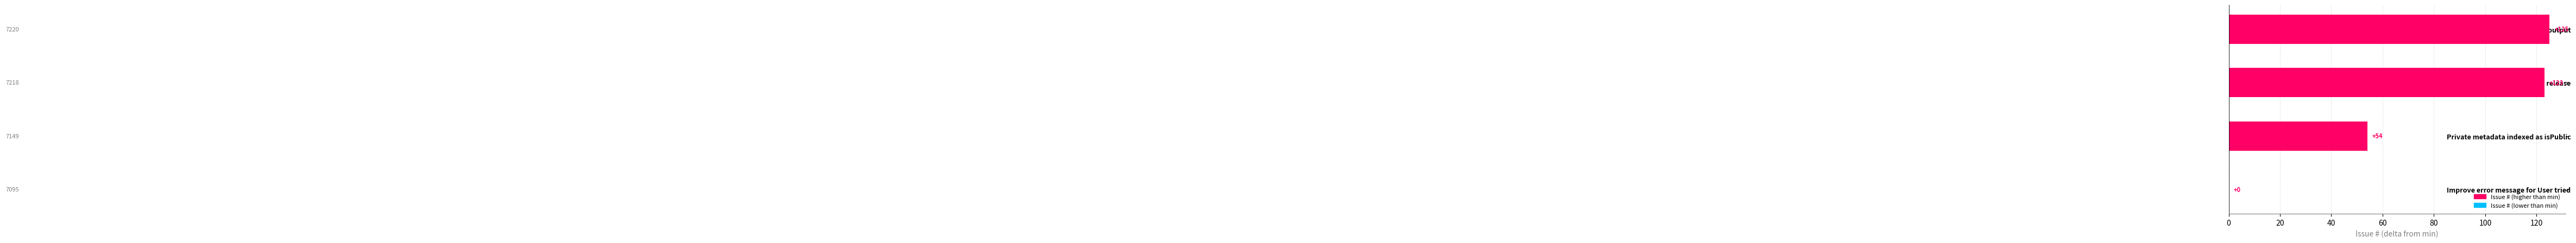

Between Private metadata indexed as isPublic and Improve error message for User tried, which is larger?

Private metadata indexed as isPublic